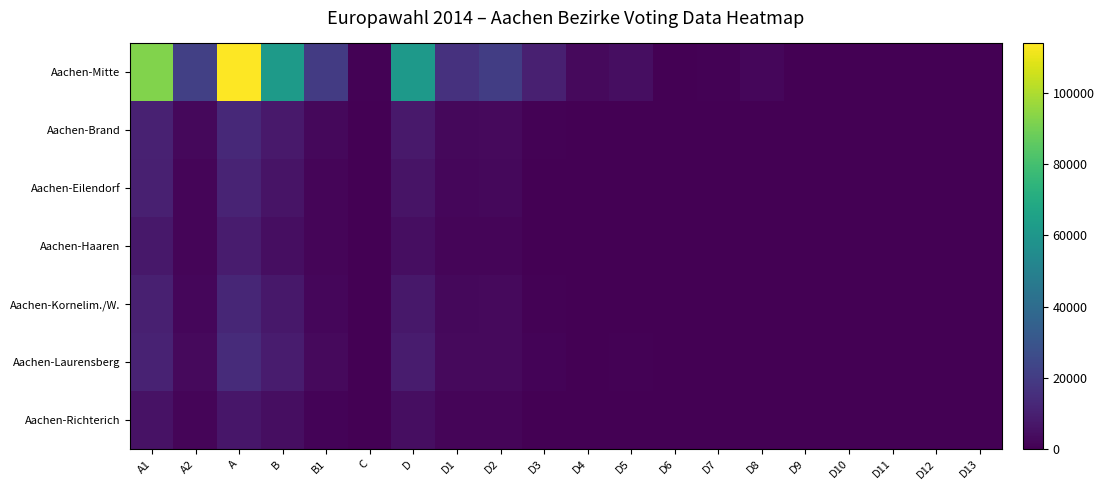

Reading right to left, list all the values displayed in this chart.

Aachen-Mitte: D13=251	D12=41	D11=74	D10=277	D9=143	D8=2114	D7=525	D6=64	D5=4151	D4=2795	D3=9989	D2=20653	D1=16375	D=61307	C=558	B1=19762	B=61865	A=113871	A2=21401	A1=92469
Aachen-Brand: D13=18	D12=0	D11=10	D10=21	D9=30	D8=137	D7=60	D6=12	D5=269	D4=261	D3=730	D2=2979	D1=2622	D=7677	C=91	B1=2322	B=7768	A=13070	A2=2518	A1=10552
Aachen-Eilendorf: D13=6	D12=3	D11=17	D10=29	D9=33	D8=106	D7=59	D6=14	D5=224	D4=168	D3=428	D2=2360	D1=2006	D=5873	C=79	B1=1372	B=5952	A=11561	A2=1549	A1=10012
Aachen-Haaren: D13=9	D12=6	D11=17	D10=24	D9=12	D8=77	D7=38	D6=8	D5=189	D4=137	D3=352	D2=1769	D1=1377	D=4320	C=53	B1=1649	B=4373	A=8522	A2=1356	A1=7166
Aachen-Kornelim./W.: D13=35	D12=7	D11=12	D10=26	D9=23	D8=115	D7=72	D6=8	D5=311	D4=282	D3=695	D2=2874	D1=2457	D=7349	C=87	B1=2029	B=7436	A=12284	A2=2224	A1=10060
Aachen-Laurensberg: D13=24	D12=4	D11=3	D10=29	D9=16	D8=210	D7=70	D6=12	D5=458	D4=420	D3=1206	D2=3061	D1=2675	D=8669	C=85	B1=3004	B=8754	A=13930	A2=2918	A1=11012
Aachen-Richterich: D13=5	D12=2	D11=8	D10=16	D9=14	D8=64	D7=34	D6=5	D5=127	D4=183	D3=422	D2=1742	D1=1435	D=4315	C=40	B1=1235	B=4355	A=6767	A2=1341	A1=5426